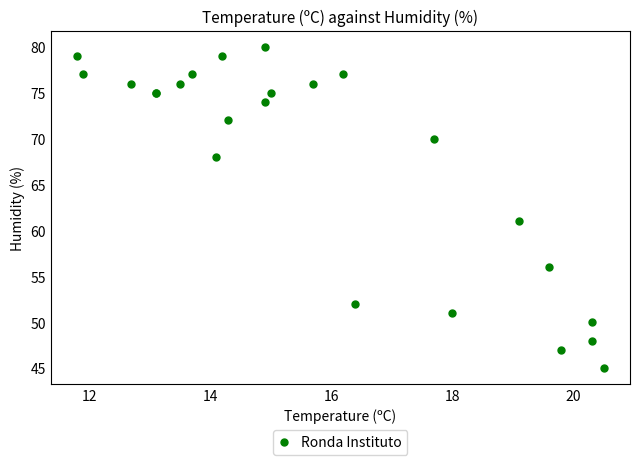

What Y value in the scatter plot is closest to 62?

61